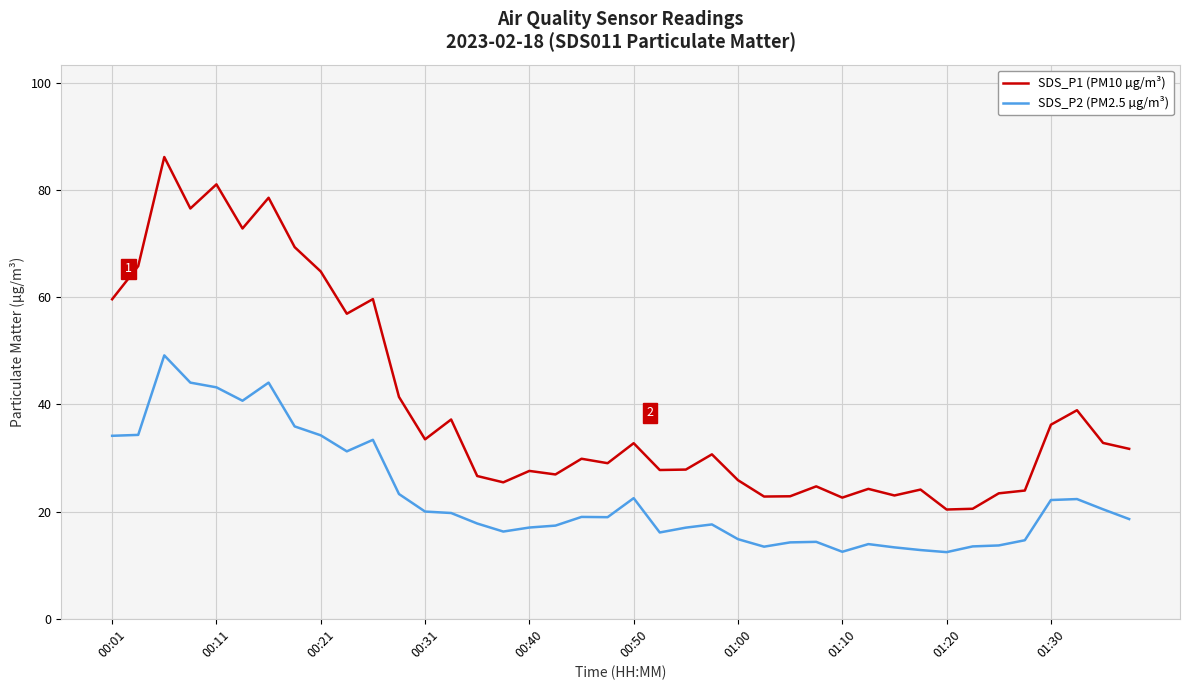

Which series has the largest total across all categories?

SDS_P1 (PM10 µg/m³)